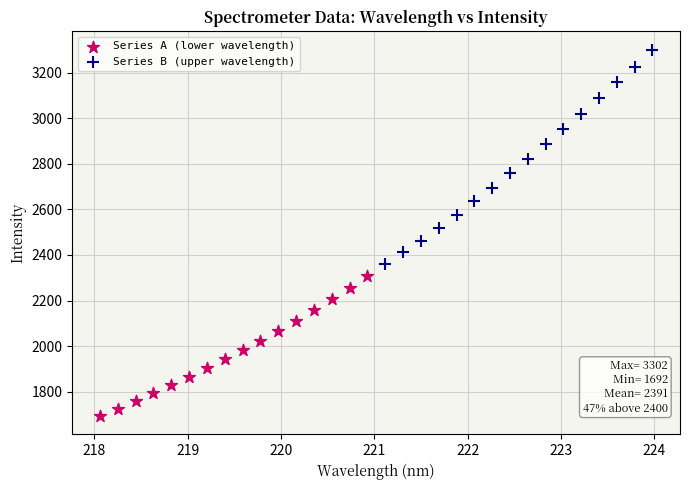

Which series reaches the minimum Y coordinate?

Series A (lower wavelength)